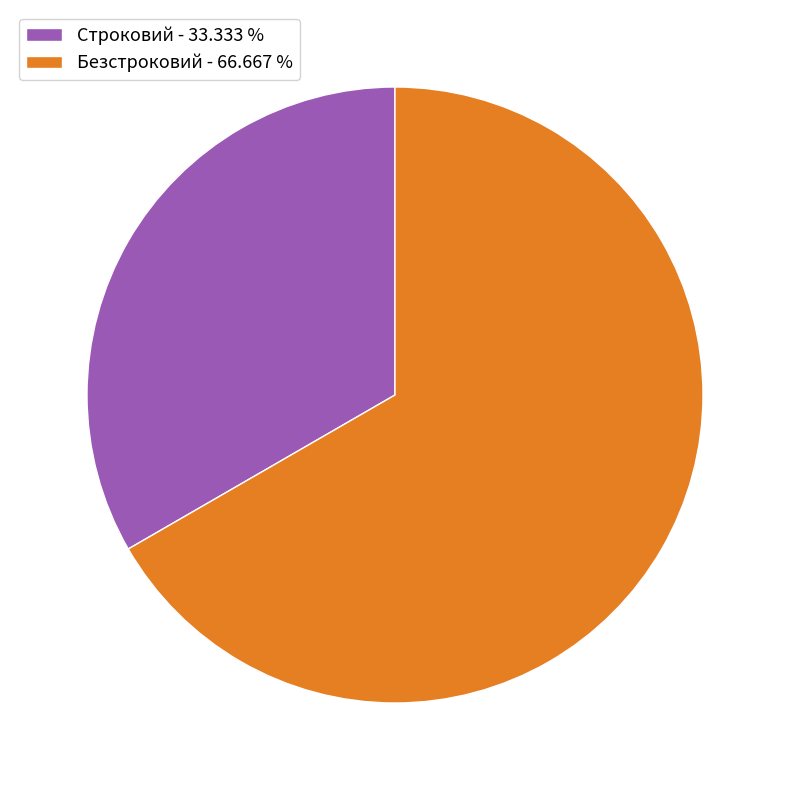

Rank the categories by value from highest to lowest.

Безстроковий, Строковий